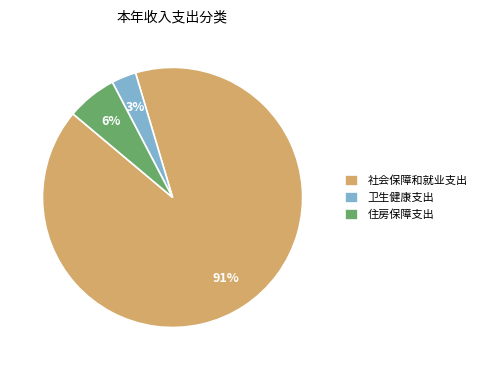

To the nearest percent, what is the difference between the 住房保障支出 and 卫生健康支出 slice percentages?

3%